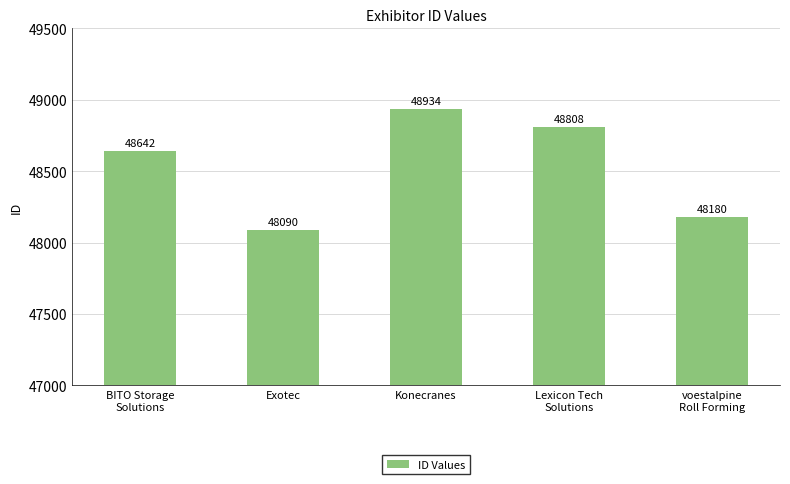

Which has a higher value, Exotec or Lexicon Tech
Solutions?

Lexicon Tech
Solutions